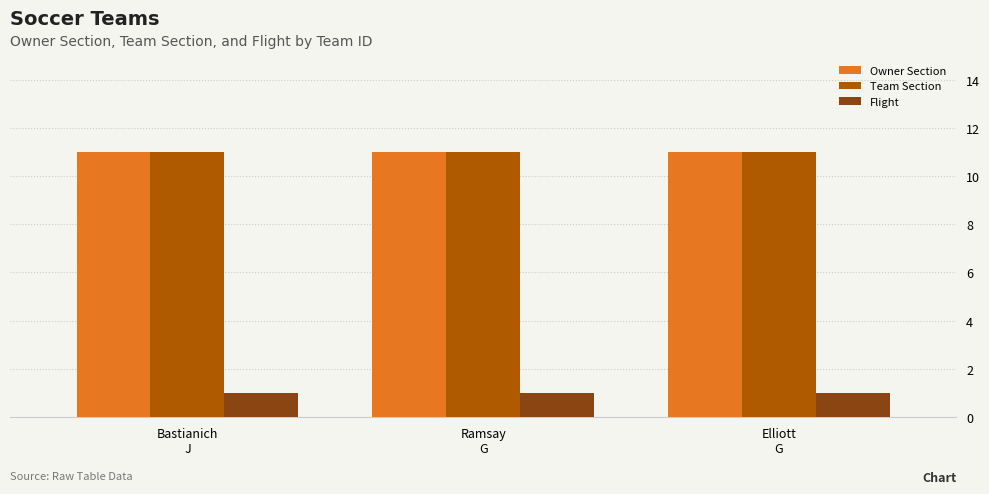

At how many categories does at least one series exceed 3?

3